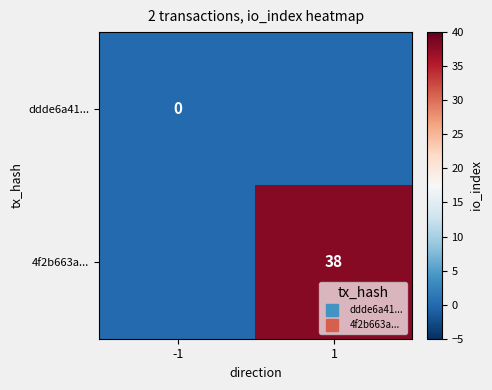

How many data points in 4f2b663a... are less than 38?

1